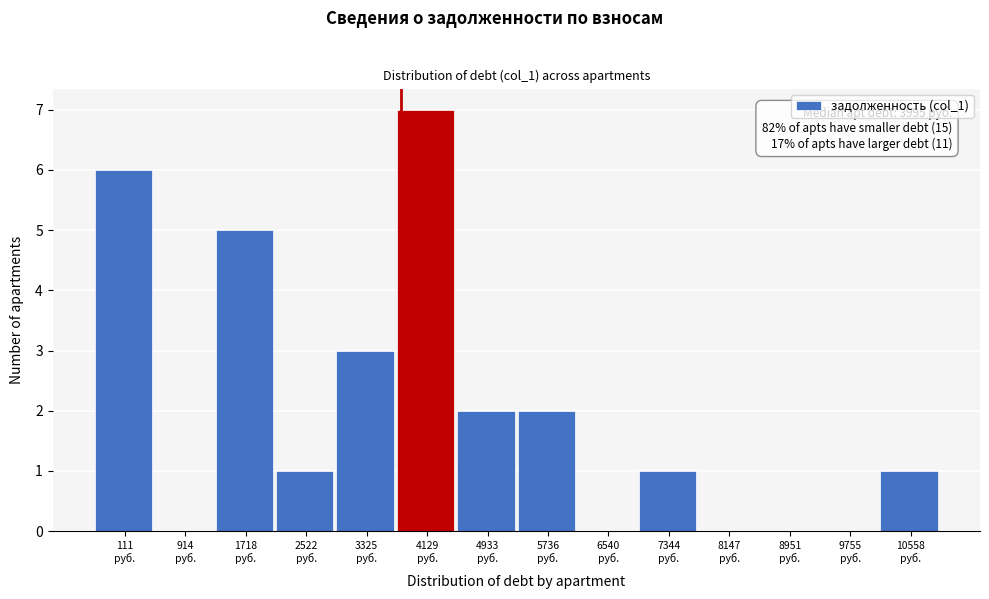

What is the sum of all values?

28